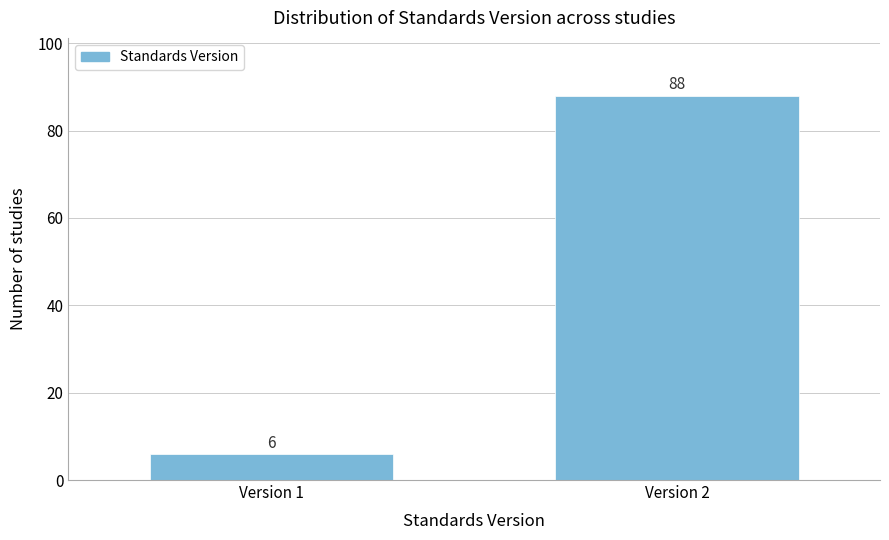

Reading left to right, what are all the values shown in this chart?

6	88